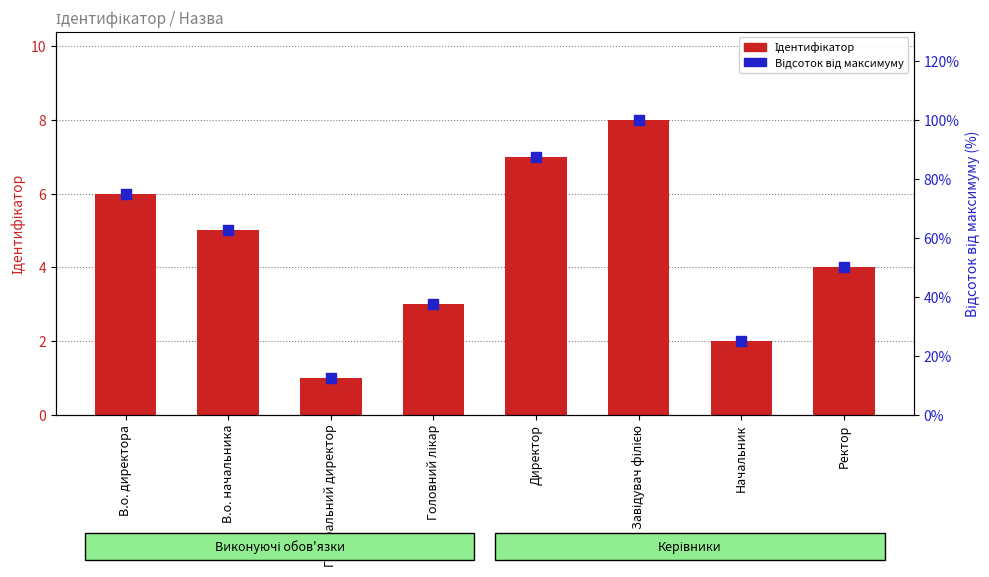

Which series contains the lowest Y value?

Ідентифікатор